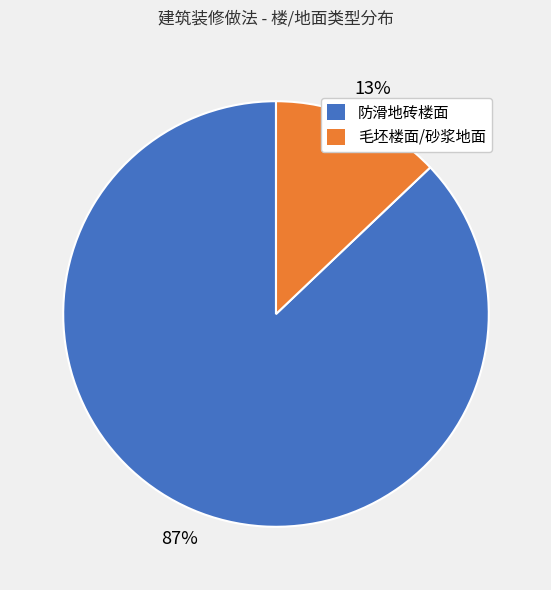

What percentage is the 防滑地砖楼面 slice, to the nearest percent?

87%